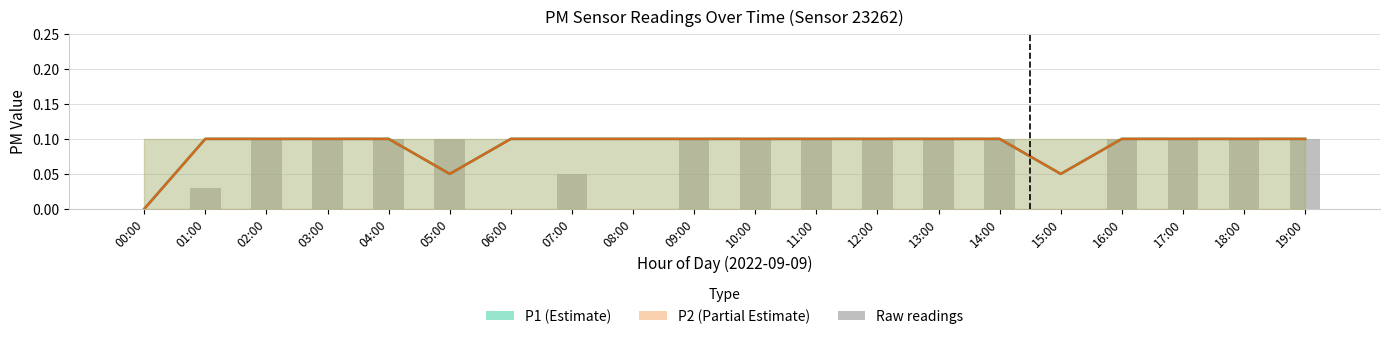

What is the average value of the bars series?

0.1